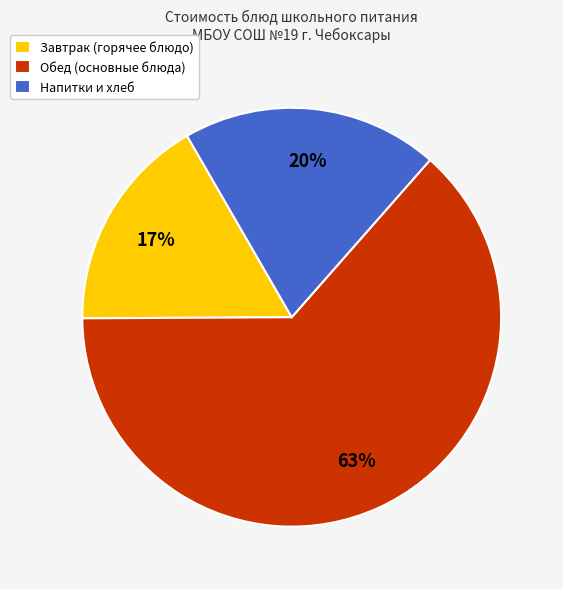

To the nearest percent, what is the difference between the Напитки и хлеб and Завтрак (горячее блюдо) slice percentages?

3%